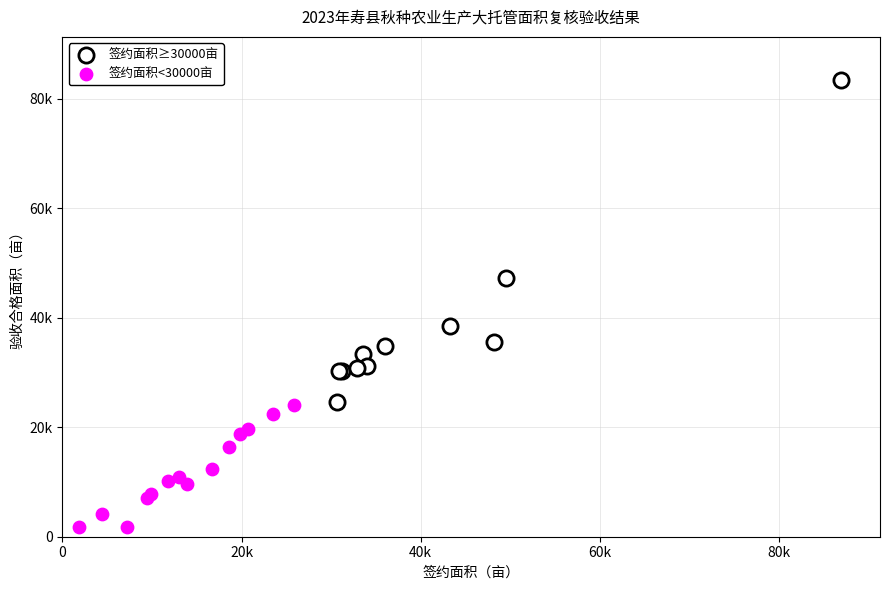

What are all the series names shown in the legend?

签约面积≥30000亩, 签约面积<30000亩